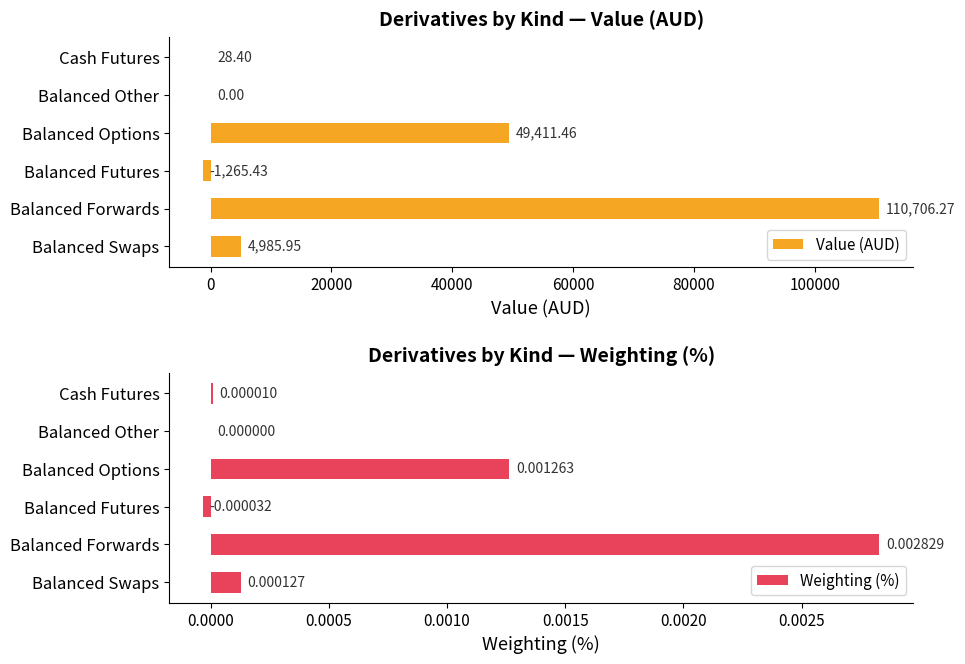

At which label is Weighting (%) closest to 0?

Balanced Other